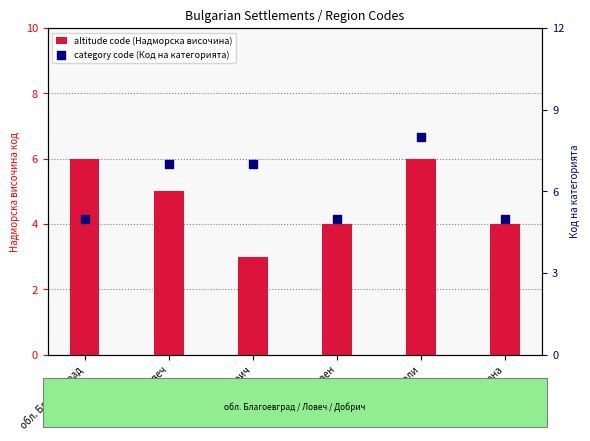

Which series reaches the minimum Y coordinate?

altitude code (Надморска височина)